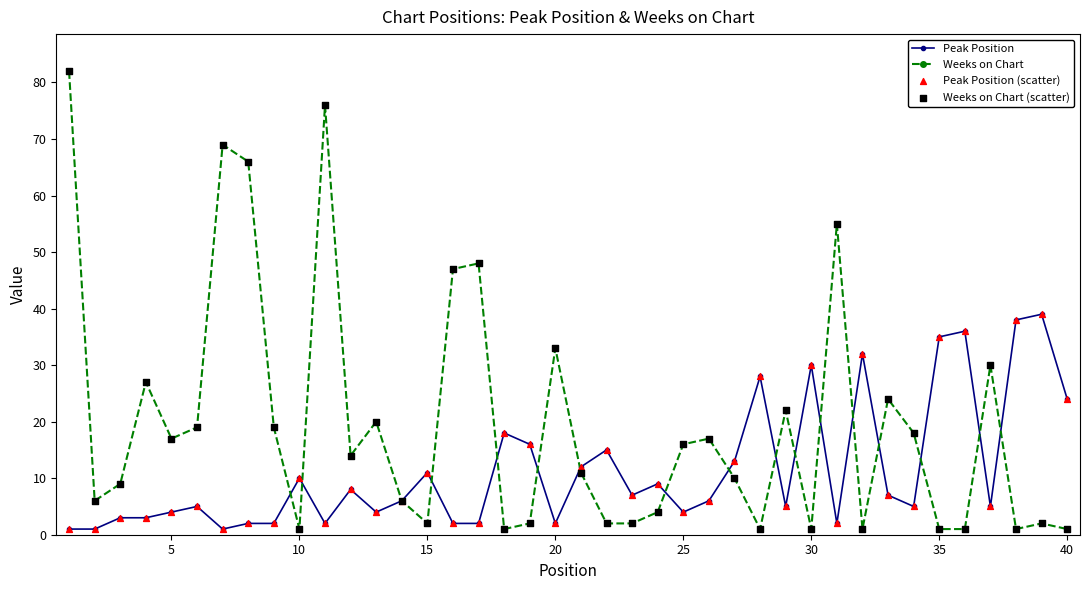

Which series has the widest spread of values?

Weeks on Chart